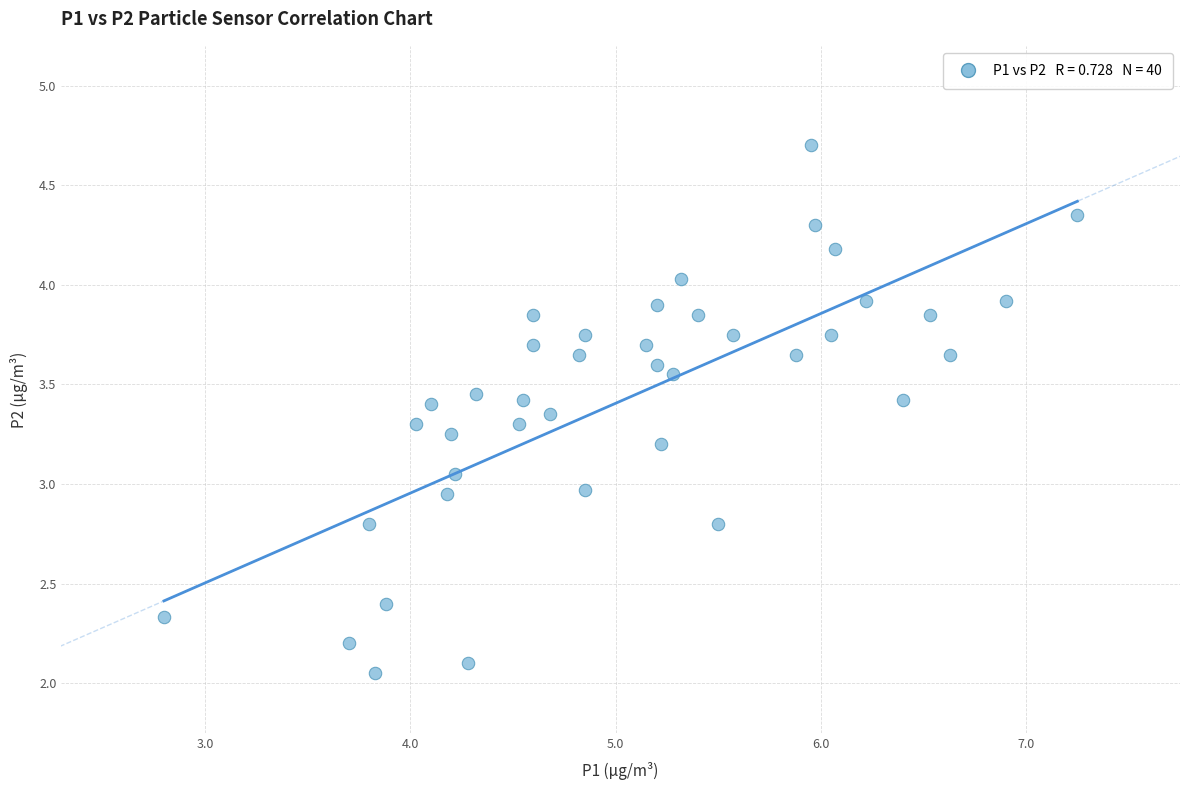

Count the number of points in this scatter plot.

40